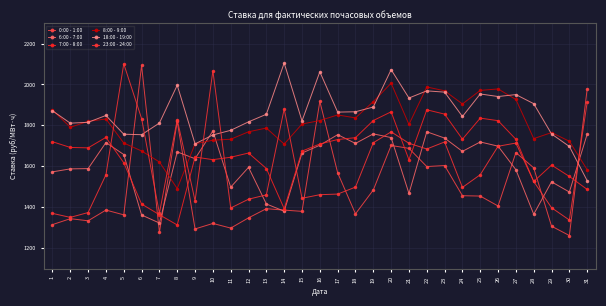

What is the value of the 6:00 - 7:00 point at the 27th from the left?

1583.1